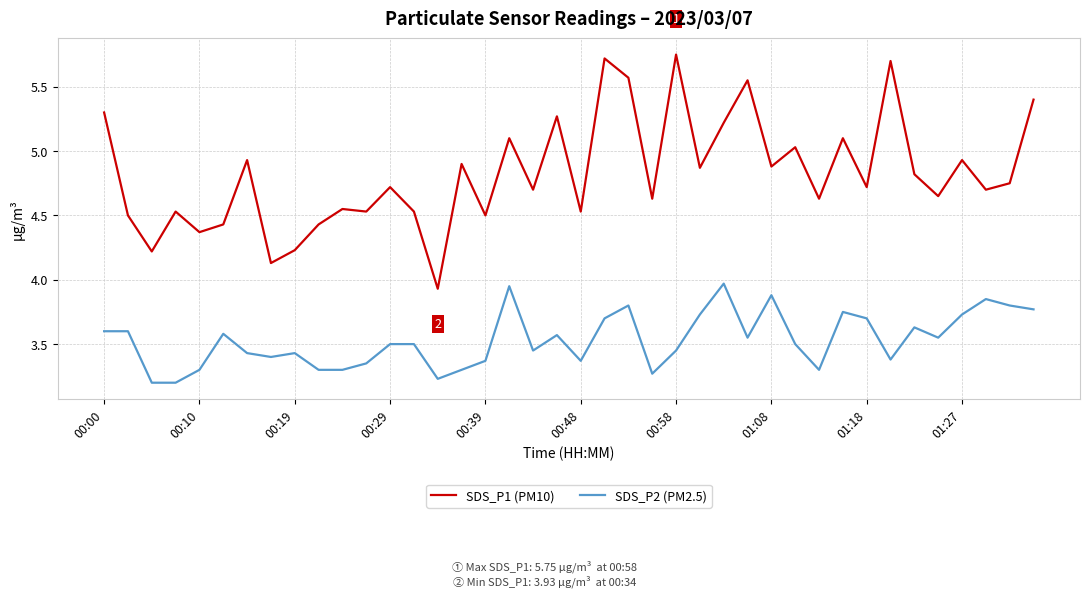

Which series has the largest total across all categories?

SDS_P1 (PM10)